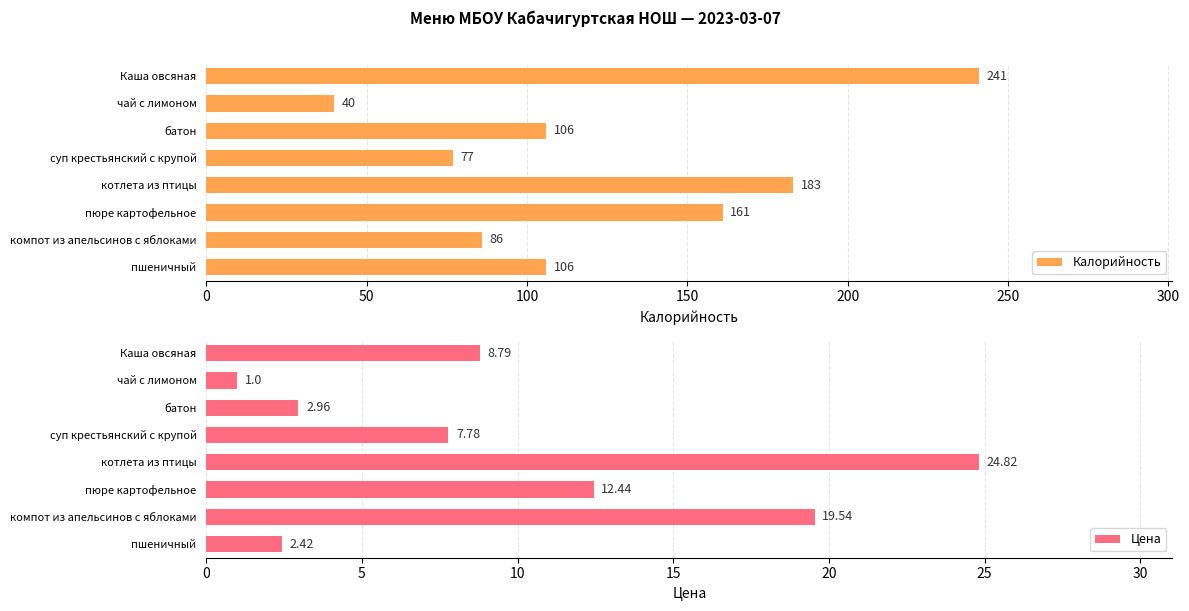

Are the bars horizontal?

Yes